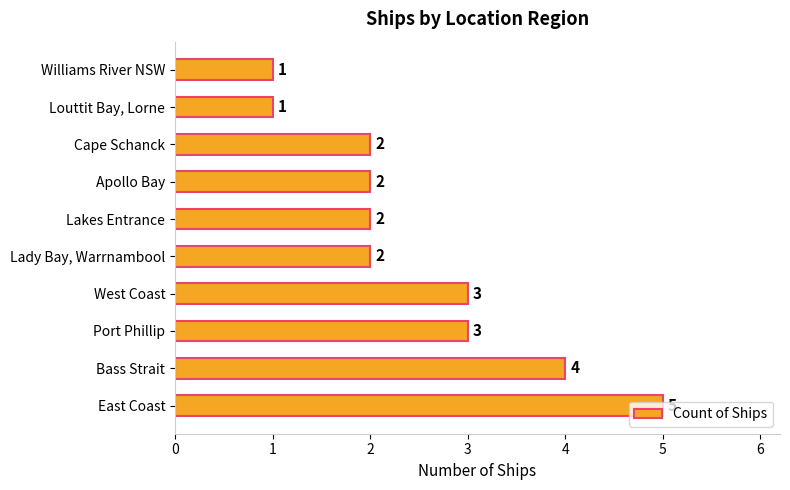

Is it true that the value at Cape Schanck is 1?

False